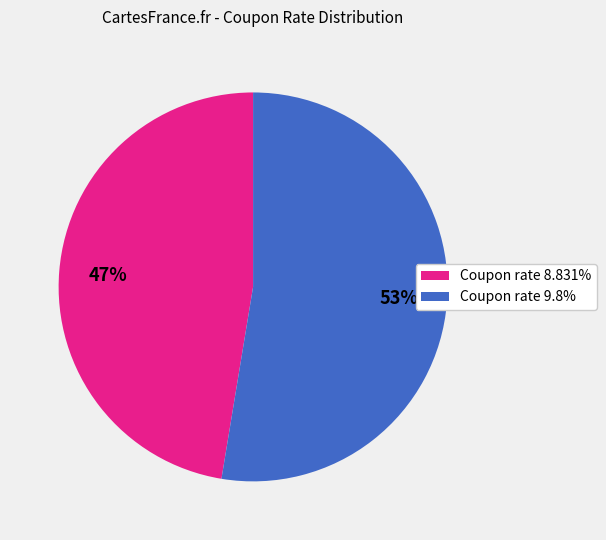

To the nearest percent, what percentage of the pie is Coupon rate 8.831%?

47%